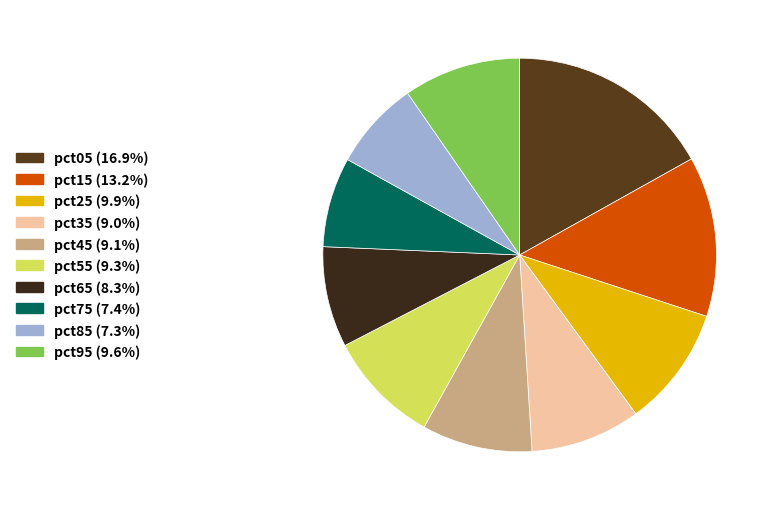

How many segments does this pie chart have?

10